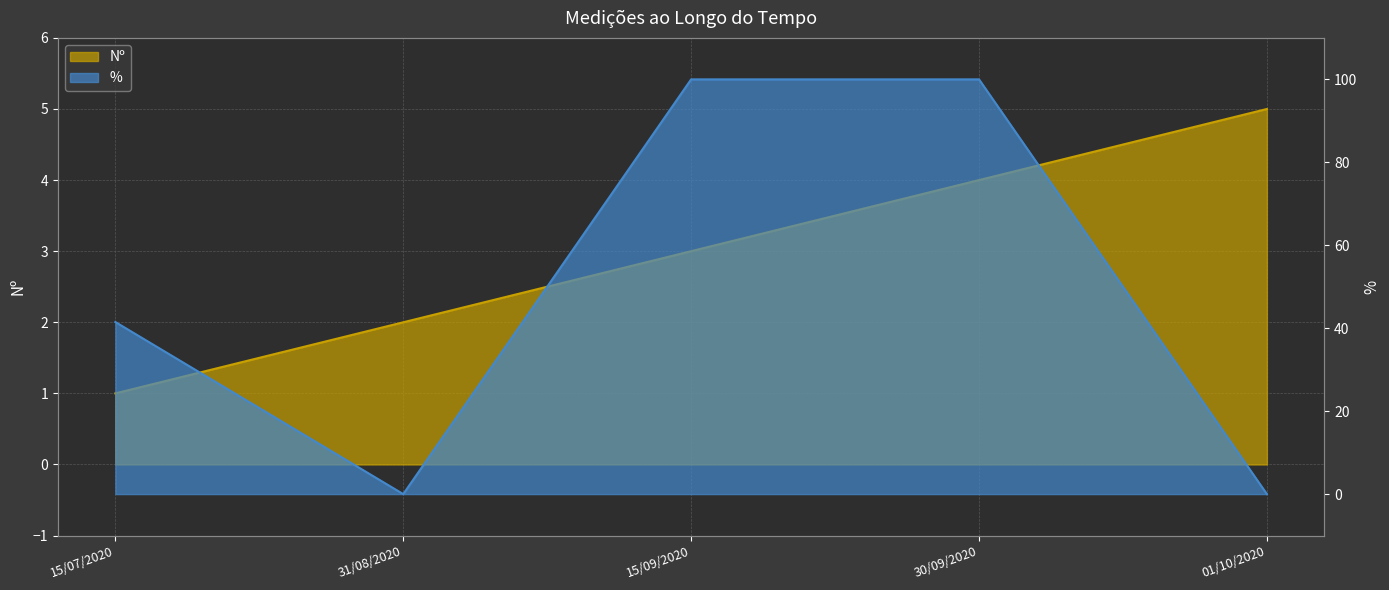

How many times do Nº and % cross each other?

3